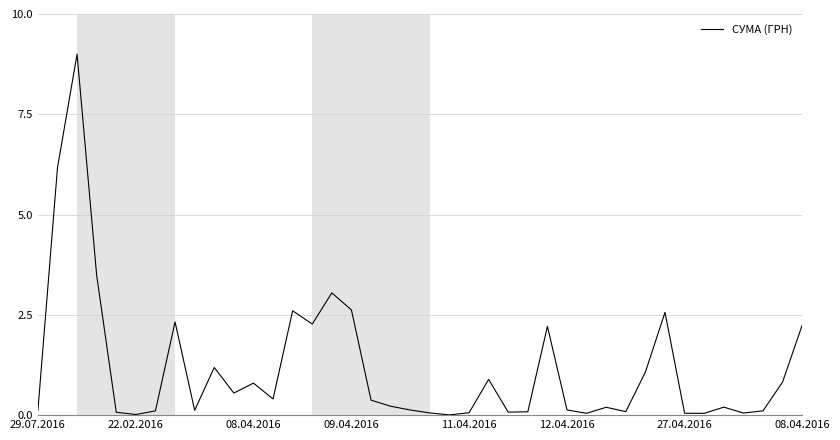

What is the difference between the maximum and minimum values?

9.0